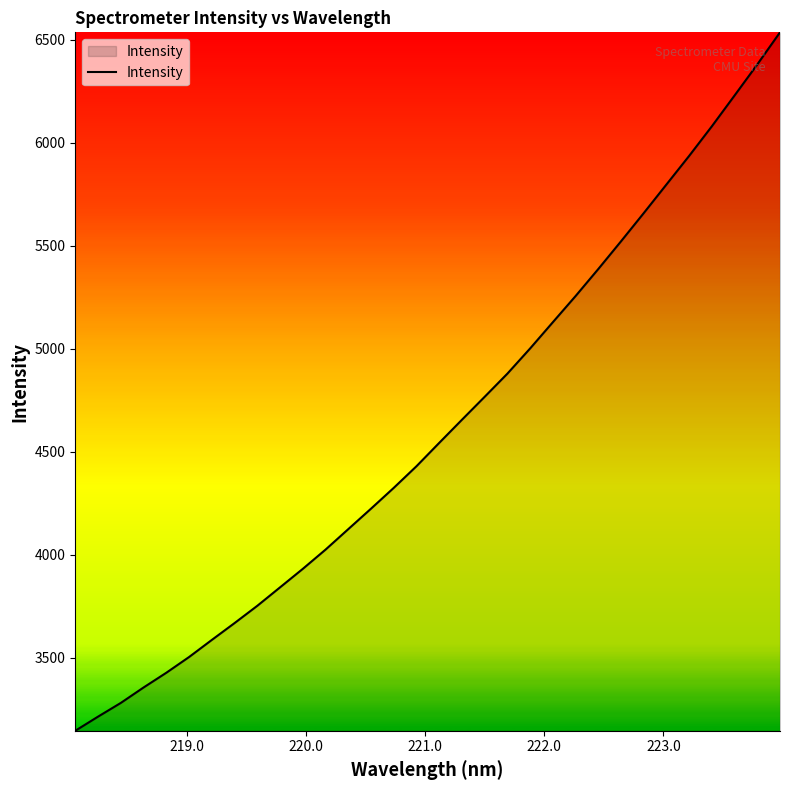

What is the maximum value shown in the chart?

6535.0